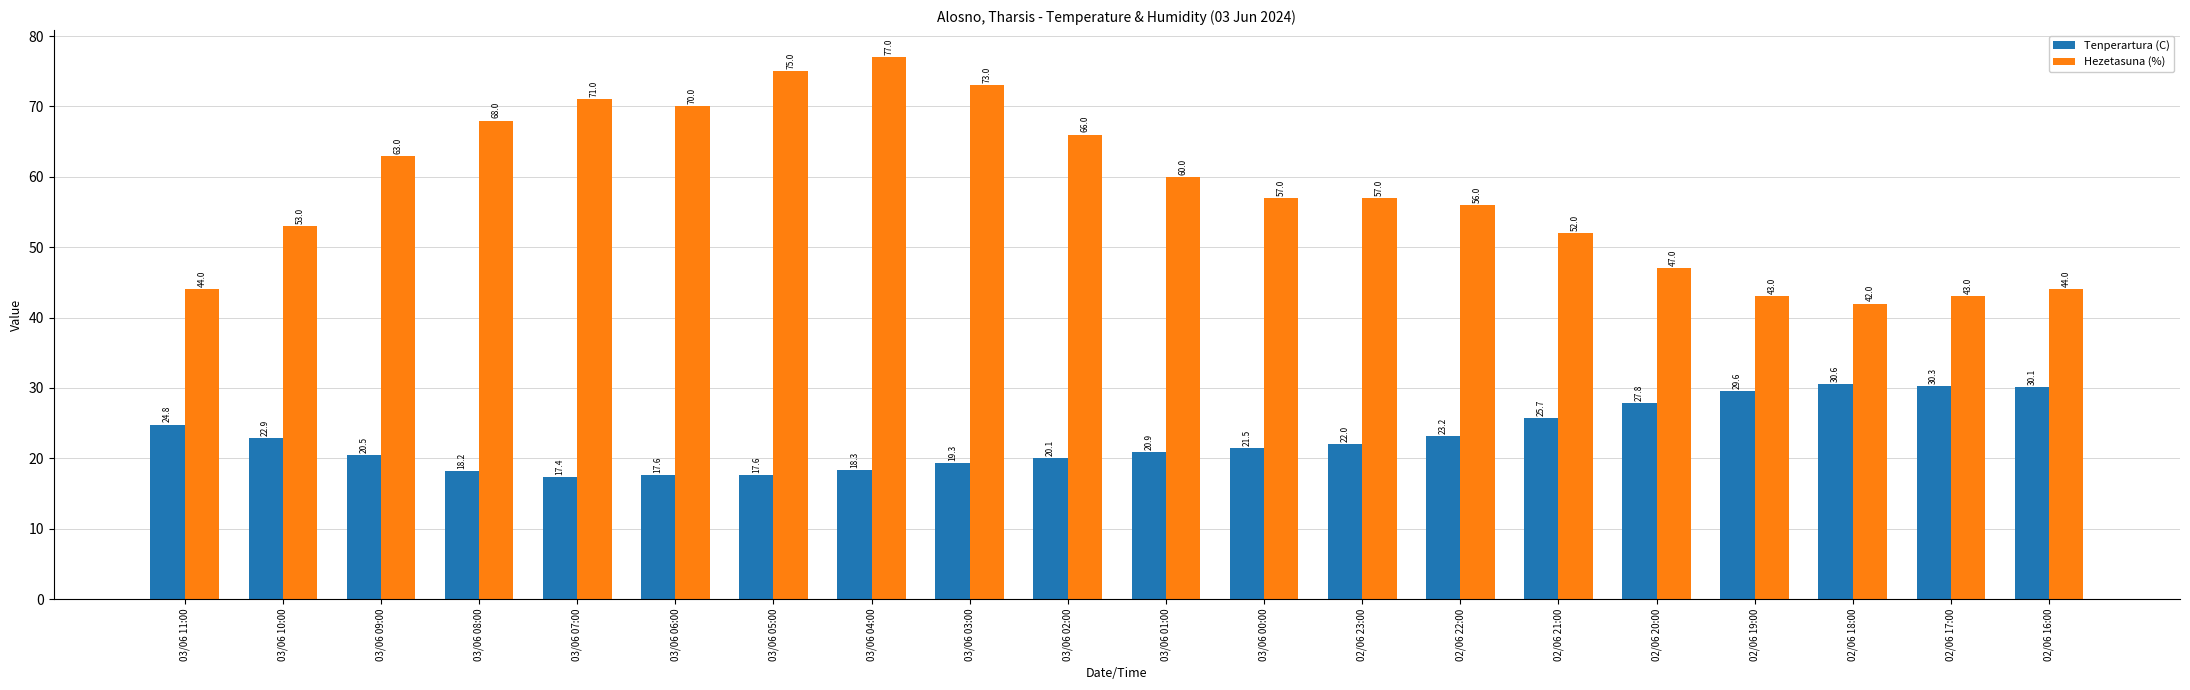

Rank the series by their maximum value, from highest to lowest.

Hezetasuna (%), Tenperartura (C)